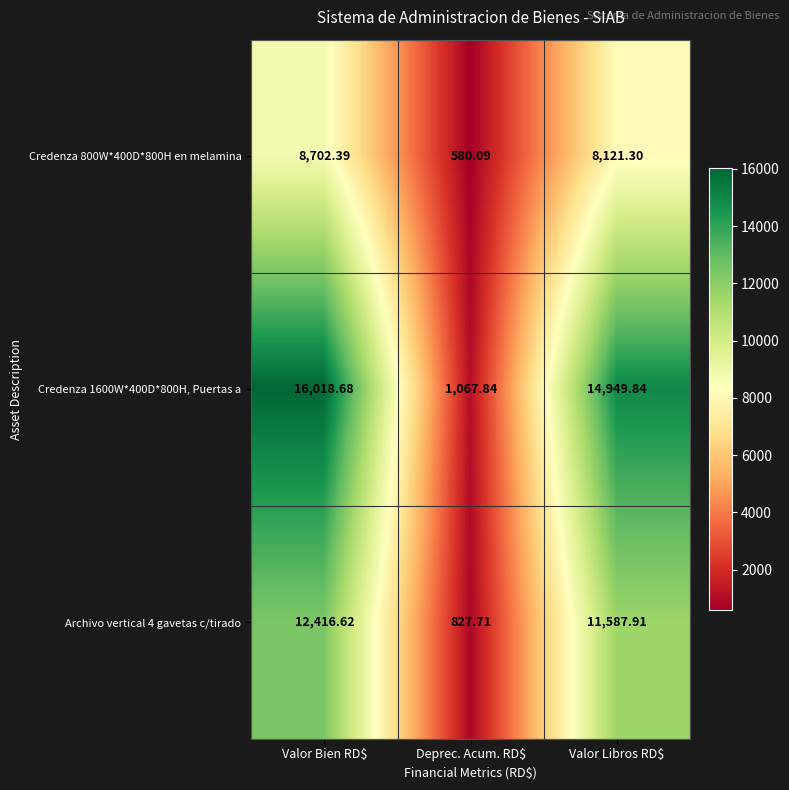

What is the total value across all series at Deprec. Acum. RD$?

2475.6